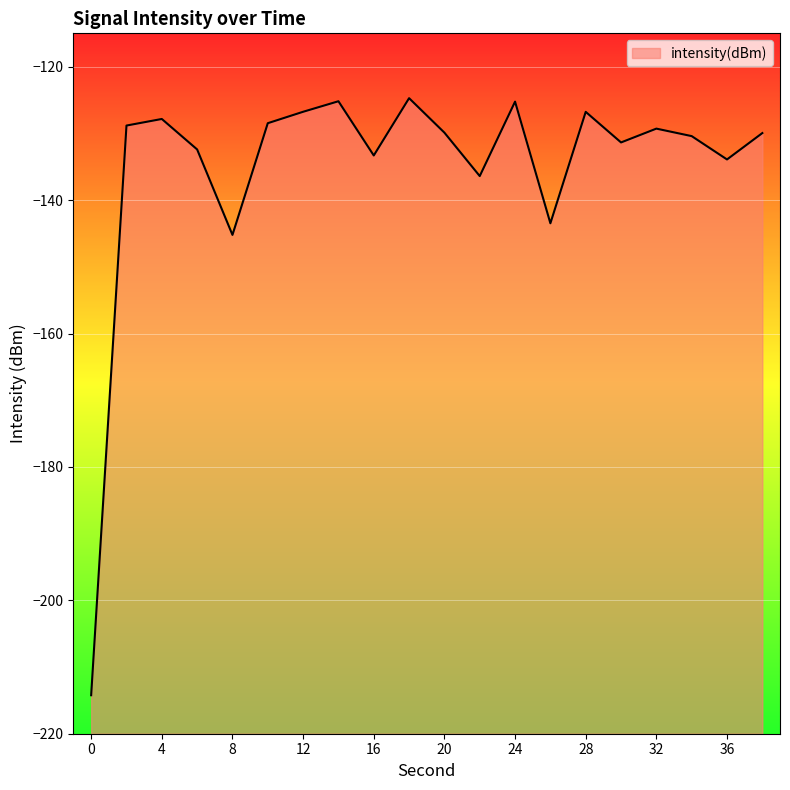

What is the minimum value shown in the chart?

-214.2